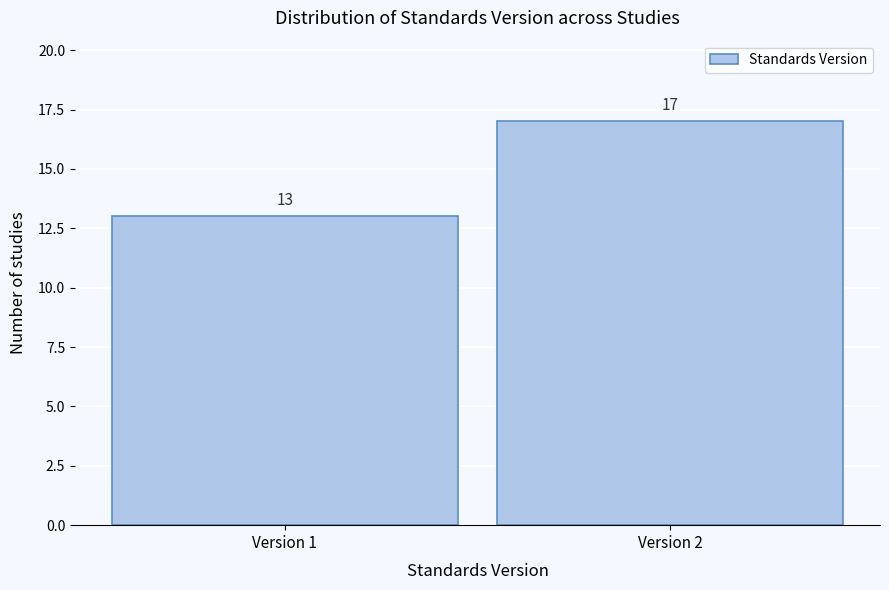

Reading left to right, transcribe all the data shown in this chart.

13	17